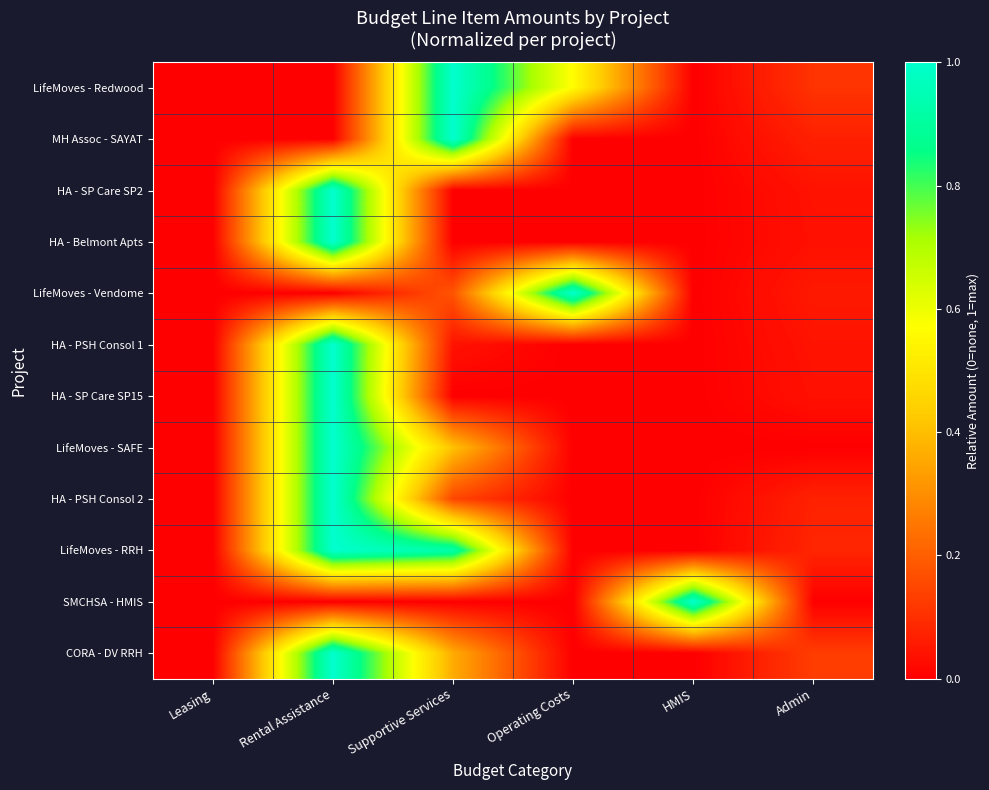

Reading right to left, extract all data points from this chart.

LifeMoves - Redwood: Admin=0.1	HMIS=0.0	Operating Costs=0.6	Supportive Services=1.0	Rental Assistance=0.0	Leasing=0.0
MH Assoc - SAYAT: Admin=0.1	HMIS=0.0	Operating Costs=0.0	Supportive Services=1.0	Rental Assistance=0.0	Leasing=0.0
HA - SP Care SP2: Admin=0.0	HMIS=0.0	Operating Costs=0.0	Supportive Services=0.0	Rental Assistance=1.0	Leasing=0.0
HA - Belmont Apts: Admin=0.0	HMIS=0.0	Operating Costs=0.0	Supportive Services=0.0	Rental Assistance=1.0	Leasing=0.0
LifeMoves - Vendome: Admin=0.1	HMIS=0.0	Operating Costs=1.0	Supportive Services=0.2	Rental Assistance=0.0	Leasing=0.0
HA - PSH Consol 1: Admin=0.0	HMIS=0.0	Operating Costs=0.0	Supportive Services=0.0	Rental Assistance=1.0	Leasing=0.0
HA - SP Care SP15: Admin=0.0	HMIS=0.0	Operating Costs=0.0	Supportive Services=0.0	Rental Assistance=1.0	Leasing=0.0
LifeMoves - SAFE: Admin=0.0	HMIS=0.0	Operating Costs=0.0	Supportive Services=0.4	Rental Assistance=1.0	Leasing=0.0
HA - PSH Consol 2: Admin=0.1	HMIS=0.0	Operating Costs=0.0	Supportive Services=0.1	Rental Assistance=1.0	Leasing=0.0
LifeMoves - RRH: Admin=0.1	HMIS=0.0	Operating Costs=0.0	Supportive Services=0.9	Rental Assistance=1.0	Leasing=0.0
SMCHSA - HMIS: Admin=0.0	HMIS=1.0	Operating Costs=0.0	Supportive Services=0.0	Rental Assistance=0.0	Leasing=0.0
CORA - DV RRH: Admin=0.1	HMIS=0.0	Operating Costs=0.0	Supportive Services=0.4	Rental Assistance=1.0	Leasing=0.0